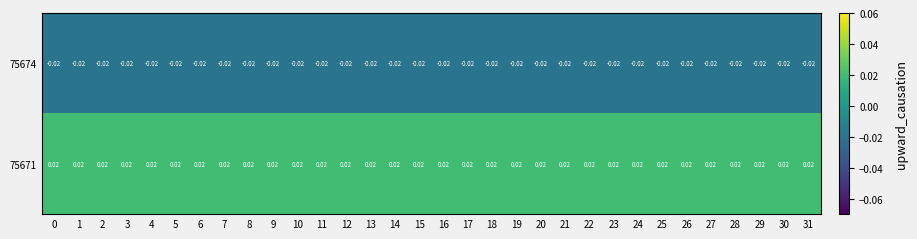

Reading left to right, what are all the values shown in this chart?

75674: 0=-0.0	1=-0.0	2=-0.0	3=-0.0	4=-0.0	5=-0.0	6=-0.0	7=-0.0	8=-0.0	9=-0.0	10=-0.0	11=-0.0	12=-0.0	13=-0.0	14=-0.0	15=-0.0	16=-0.0	17=-0.0	18=-0.0	19=-0.0	20=-0.0	21=-0.0	22=-0.0	23=-0.0	24=-0.0	25=-0.0	26=-0.0	27=-0.0	28=-0.0	29=-0.0	30=-0.0	31=-0.0
75671: 0=0.0	1=0.0	2=0.0	3=0.0	4=0.0	5=0.0	6=0.0	7=0.0	8=0.0	9=0.0	10=0.0	11=0.0	12=0.0	13=0.0	14=0.0	15=0.0	16=0.0	17=0.0	18=0.0	19=0.0	20=0.0	21=0.0	22=0.0	23=0.0	24=0.0	25=0.0	26=0.0	27=0.0	28=0.0	29=0.0	30=0.0	31=0.0